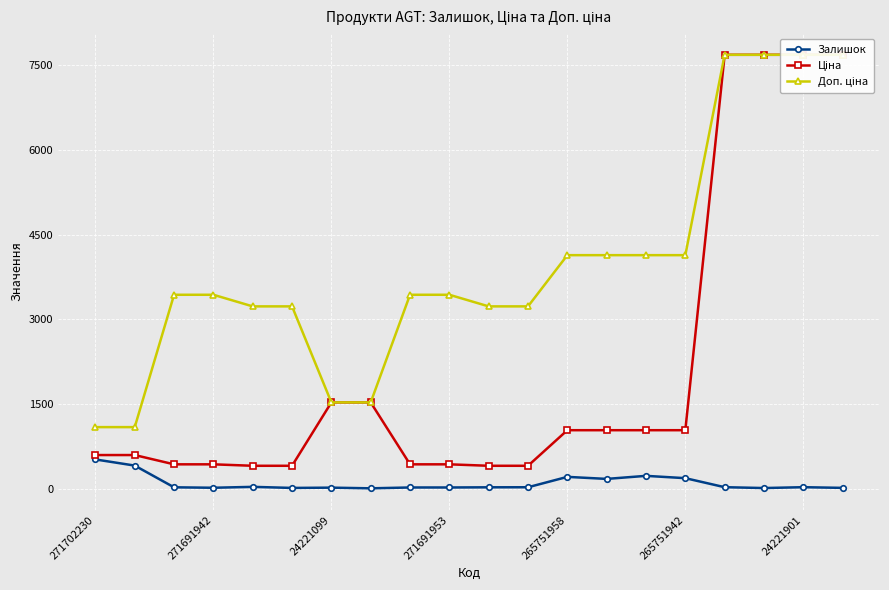

Which series changed the most between 16 and 17?

Залишок